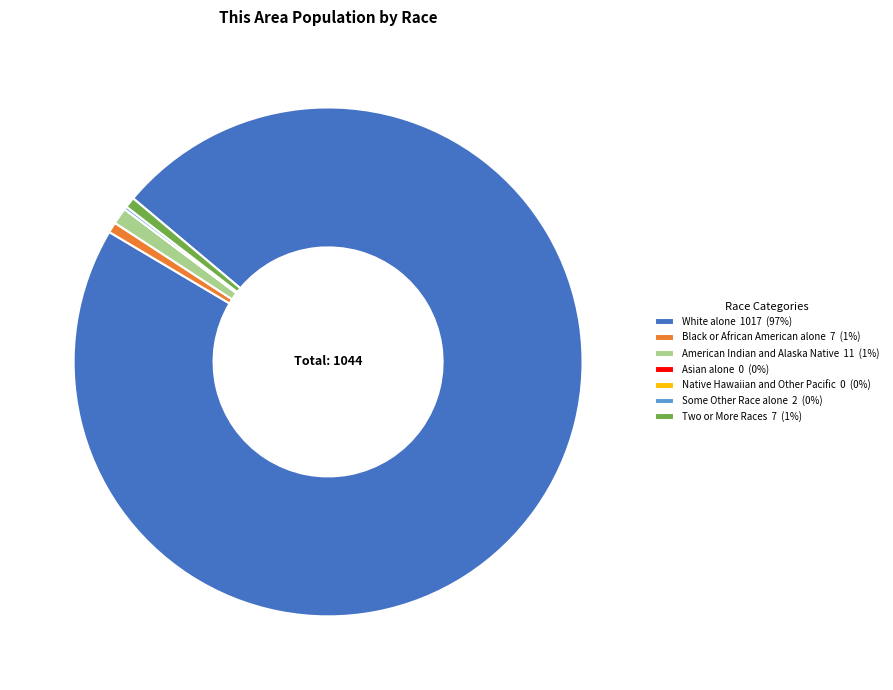

True or false: Two or More Races 7 (1%) accounts for 1% of the total.

True